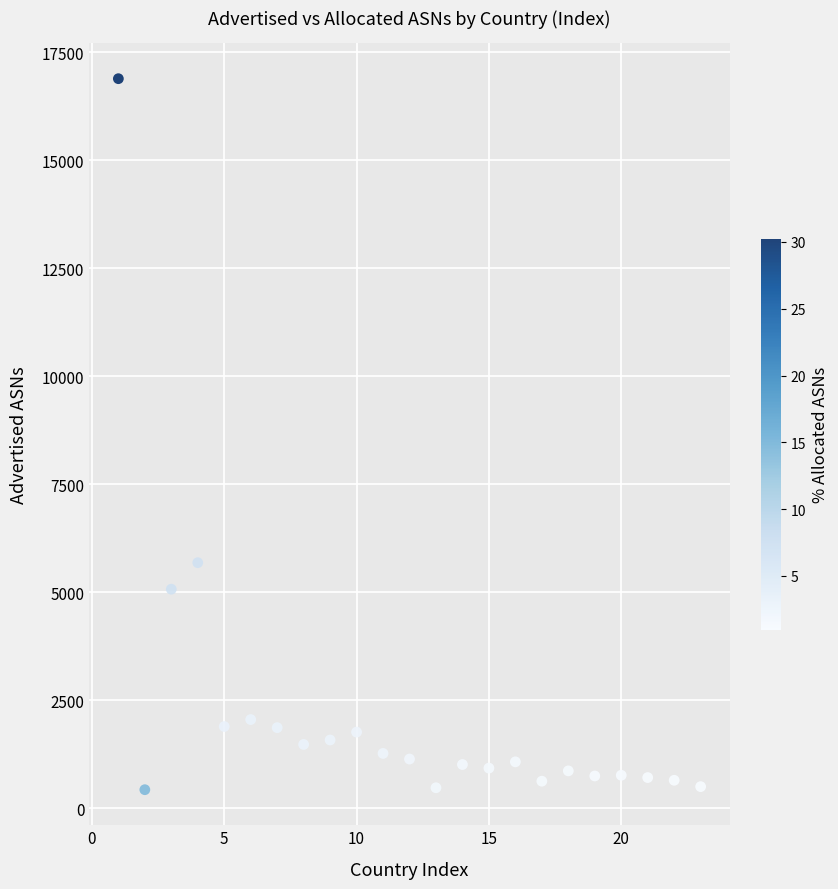

What is the range of X values (max minus min)?

22